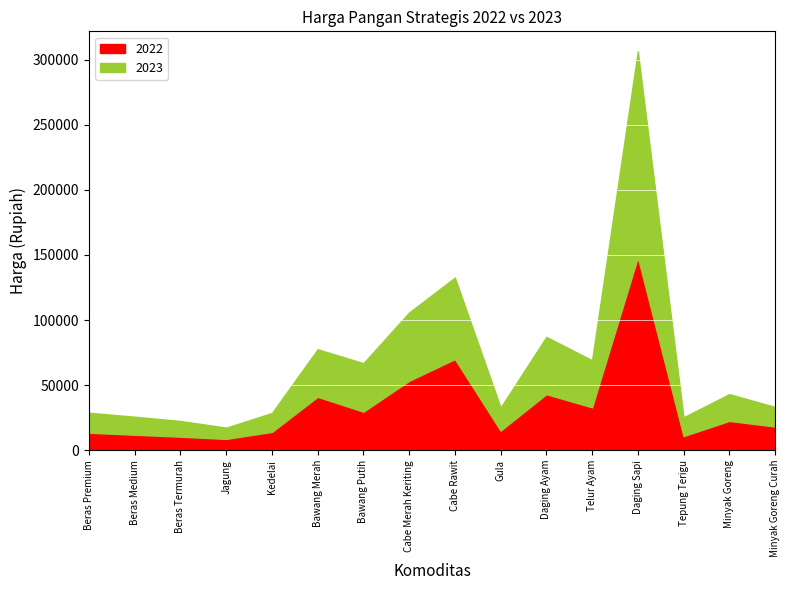

How many values in the 2022 series are below 22505?

8